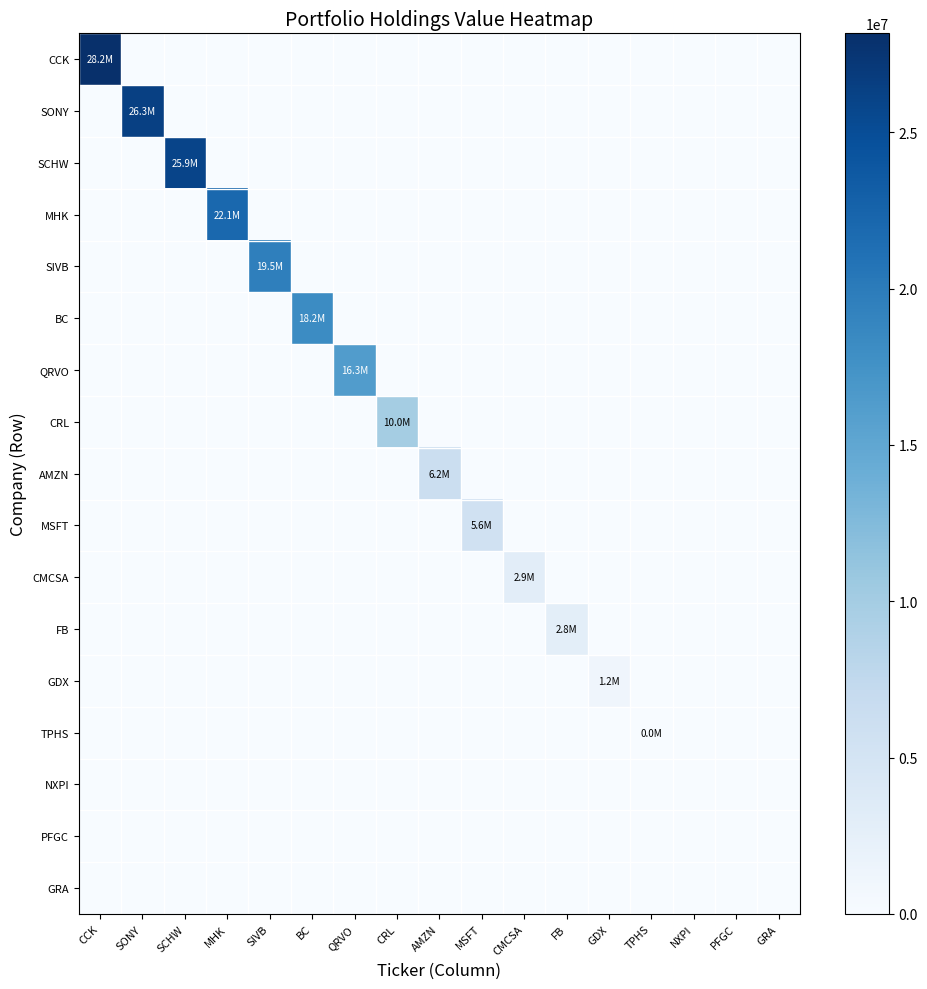

Reading left to right, list all the values displayed in this chart.

CCK: CCK=28166000	SONY=0	SCHW=0	MHK=0	SIVB=0	BC=0	QRVO=0	CRL=0	AMZN=0	MSFT=0	CMCSA=0	FB=0	GDX=0	TPHS=0	NXPI=0	PFGC=0	GRA=0
SONY: CCK=0	SONY=26298000	SCHW=0	MHK=0	SIVB=0	BC=0	QRVO=0	CRL=0	AMZN=0	MSFT=0	CMCSA=0	FB=0	GDX=0	TPHS=0	NXPI=0	PFGC=0	GRA=0
SCHW: CCK=0	SONY=0	SCHW=25875000	MHK=0	SIVB=0	BC=0	QRVO=0	CRL=0	AMZN=0	MSFT=0	CMCSA=0	FB=0	GDX=0	TPHS=0	NXPI=0	PFGC=0	GRA=0
MHK: CCK=0	SONY=0	SCHW=0	MHK=22106000	SIVB=0	BC=0	QRVO=0	CRL=0	AMZN=0	MSFT=0	CMCSA=0	FB=0	GDX=0	TPHS=0	NXPI=0	PFGC=0	GRA=0
SIVB: CCK=0	SONY=0	SCHW=0	MHK=0	SIVB=19538000	BC=0	QRVO=0	CRL=0	AMZN=0	MSFT=0	CMCSA=0	FB=0	GDX=0	TPHS=0	NXPI=0	PFGC=0	GRA=0
BC: CCK=0	SONY=0	SCHW=0	MHK=0	SIVB=0	BC=18204000	QRVO=0	CRL=0	AMZN=0	MSFT=0	CMCSA=0	FB=0	GDX=0	TPHS=0	NXPI=0	PFGC=0	GRA=0
QRVO: CCK=0	SONY=0	SCHW=0	MHK=0	SIVB=0	BC=0	QRVO=16279000	CRL=0	AMZN=0	MSFT=0	CMCSA=0	FB=0	GDX=0	TPHS=0	NXPI=0	PFGC=0	GRA=0
CRL: CCK=0	SONY=0	SCHW=0	MHK=0	SIVB=0	BC=0	QRVO=0	CRL=9955000	AMZN=0	MSFT=0	CMCSA=0	FB=0	GDX=0	TPHS=0	NXPI=0	PFGC=0	GRA=0
AMZN: CCK=0	SONY=0	SCHW=0	MHK=0	SIVB=0	BC=0	QRVO=0	CRL=0	AMZN=6214000	MSFT=0	CMCSA=0	FB=0	GDX=0	TPHS=0	NXPI=0	PFGC=0	GRA=0
MSFT: CCK=0	SONY=0	SCHW=0	MHK=0	SIVB=0	BC=0	QRVO=0	CRL=0	AMZN=0	MSFT=5586000	CMCSA=0	FB=0	GDX=0	TPHS=0	NXPI=0	PFGC=0	GRA=0
CMCSA: CCK=0	SONY=0	SCHW=0	MHK=0	SIVB=0	BC=0	QRVO=0	CRL=0	AMZN=0	MSFT=0	CMCSA=2892000	FB=0	GDX=0	TPHS=0	NXPI=0	PFGC=0	GRA=0
FB: CCK=0	SONY=0	SCHW=0	MHK=0	SIVB=0	BC=0	QRVO=0	CRL=0	AMZN=0	MSFT=0	CMCSA=0	FB=2820000	GDX=0	TPHS=0	NXPI=0	PFGC=0	GRA=0
GDX: CCK=0	SONY=0	SCHW=0	MHK=0	SIVB=0	BC=0	QRVO=0	CRL=0	AMZN=0	MSFT=0	CMCSA=0	FB=0	GDX=1176000	TPHS=0	NXPI=0	PFGC=0	GRA=0
TPHS: CCK=0	SONY=0	SCHW=0	MHK=0	SIVB=0	BC=0	QRVO=0	CRL=0	AMZN=0	MSFT=0	CMCSA=0	FB=0	GDX=0	TPHS=23000	NXPI=0	PFGC=0	GRA=0
NXPI: CCK=0	SONY=0	SCHW=0	MHK=0	SIVB=0	BC=0	QRVO=0	CRL=0	AMZN=0	MSFT=0	CMCSA=0	FB=0	GDX=0	TPHS=0	NXPI=0	PFGC=0	GRA=0
PFGC: CCK=0	SONY=0	SCHW=0	MHK=0	SIVB=0	BC=0	QRVO=0	CRL=0	AMZN=0	MSFT=0	CMCSA=0	FB=0	GDX=0	TPHS=0	NXPI=0	PFGC=0	GRA=0
GRA: CCK=0	SONY=0	SCHW=0	MHK=0	SIVB=0	BC=0	QRVO=0	CRL=0	AMZN=0	MSFT=0	CMCSA=0	FB=0	GDX=0	TPHS=0	NXPI=0	PFGC=0	GRA=0